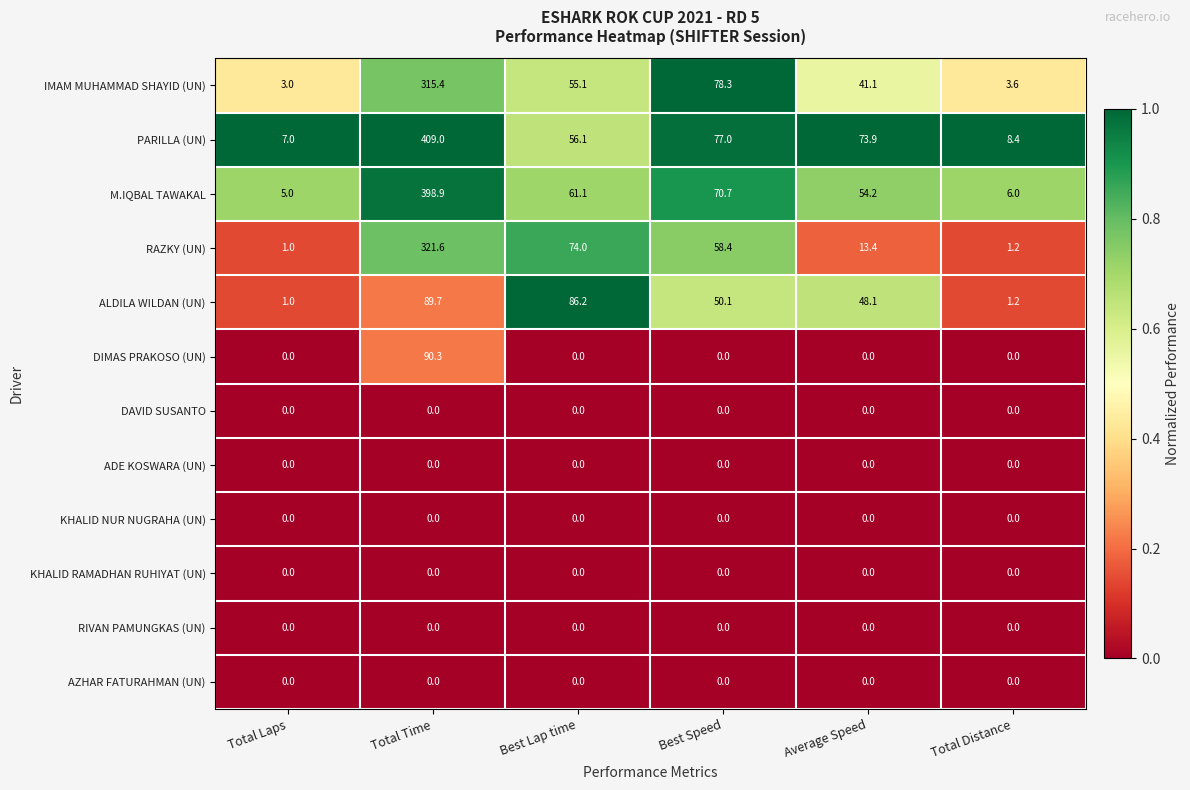

At which category is the sum across all series the highest?

Total Time